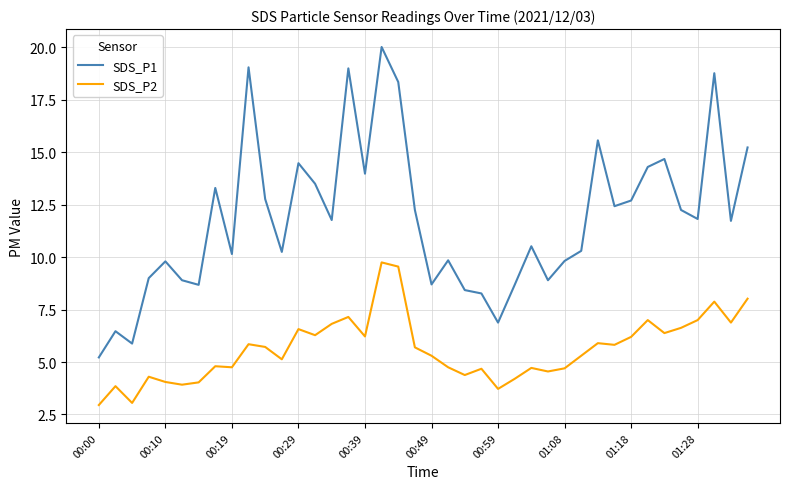

What is the highest value of the SDS_P2 series?

9.8